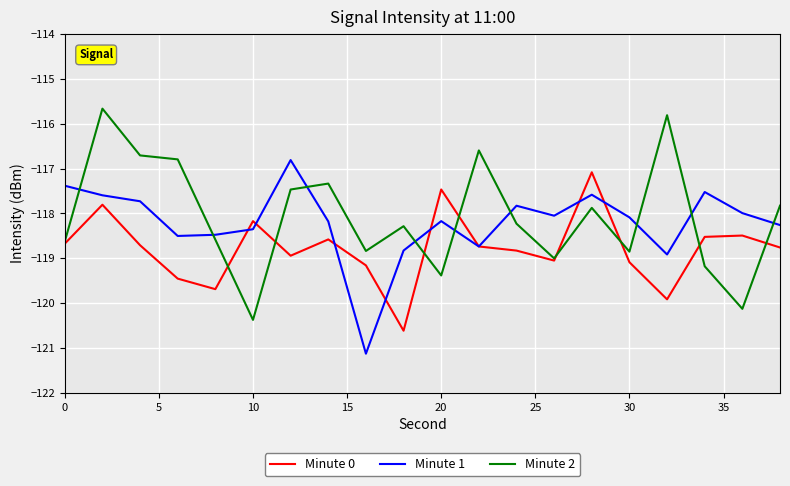

True or false: Minute 0 has more than 0 points higher than both neighbors.

True